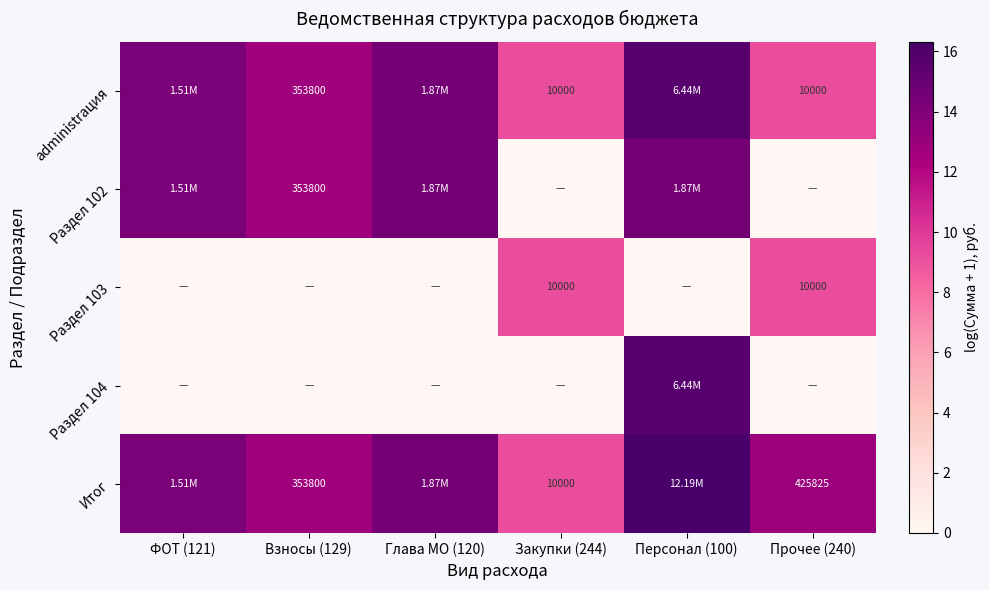

The Раздел 102 series shows -6.0 at Закупки (244). True or false?

False